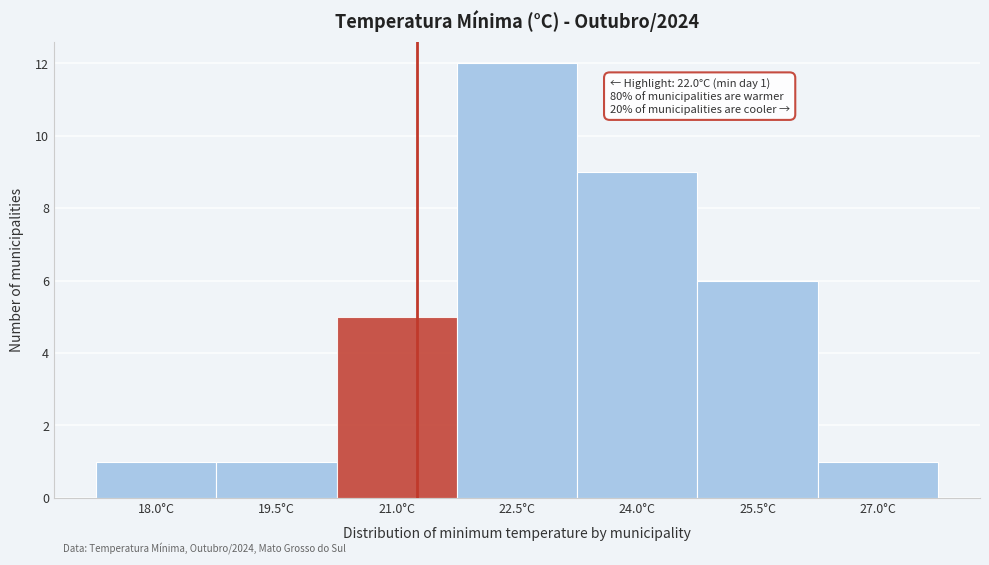

Reading left to right, transcribe all the data shown in this chart.

1	1	5	12	9	6	1